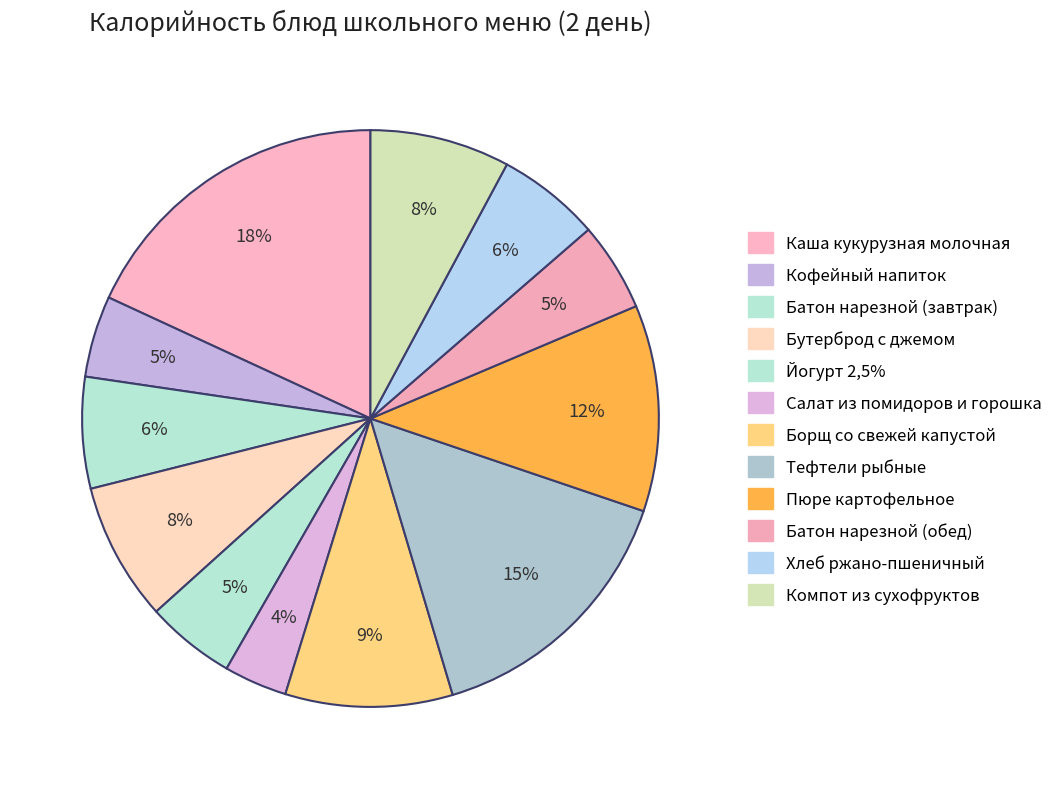

Which slice is the largest?

Каша кукурузная молочная